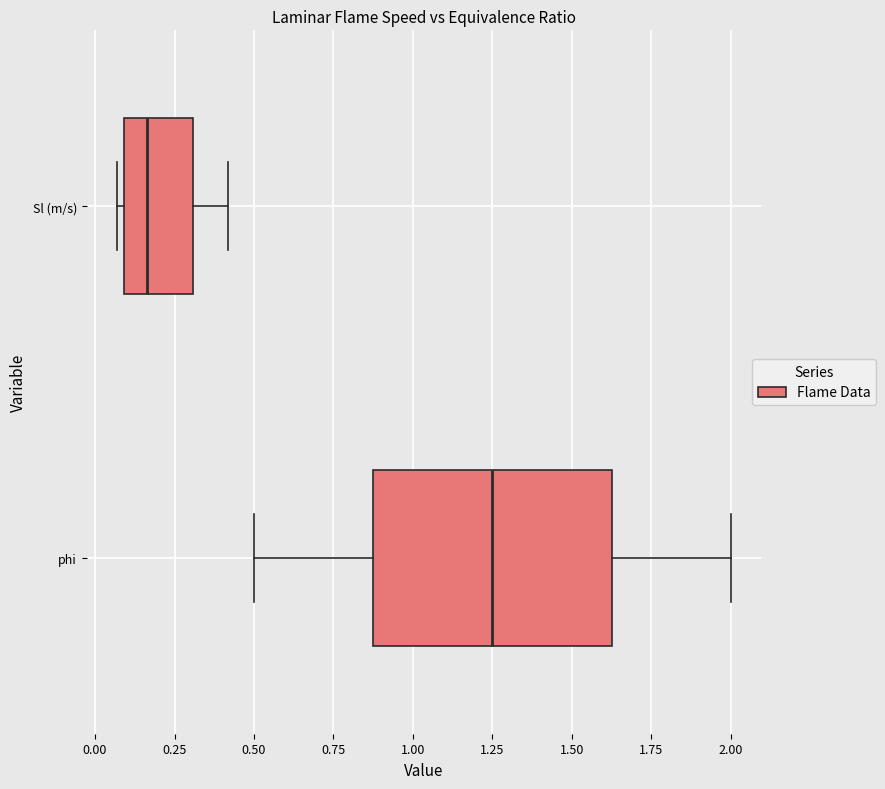

Reading bottom to top, read every box against the x-axis: the position of its median line, the range the box covers, and the ends of its whiskers. The values are not printed on the chart, so give them approximately, as read against the axis.

phi: median 1.25, box 0.90 to 1.65, whiskers 0.50 to 2.00
Sl (m/s): median 0.15, box 0.10 to 0.30, whiskers 0.05 to 0.40